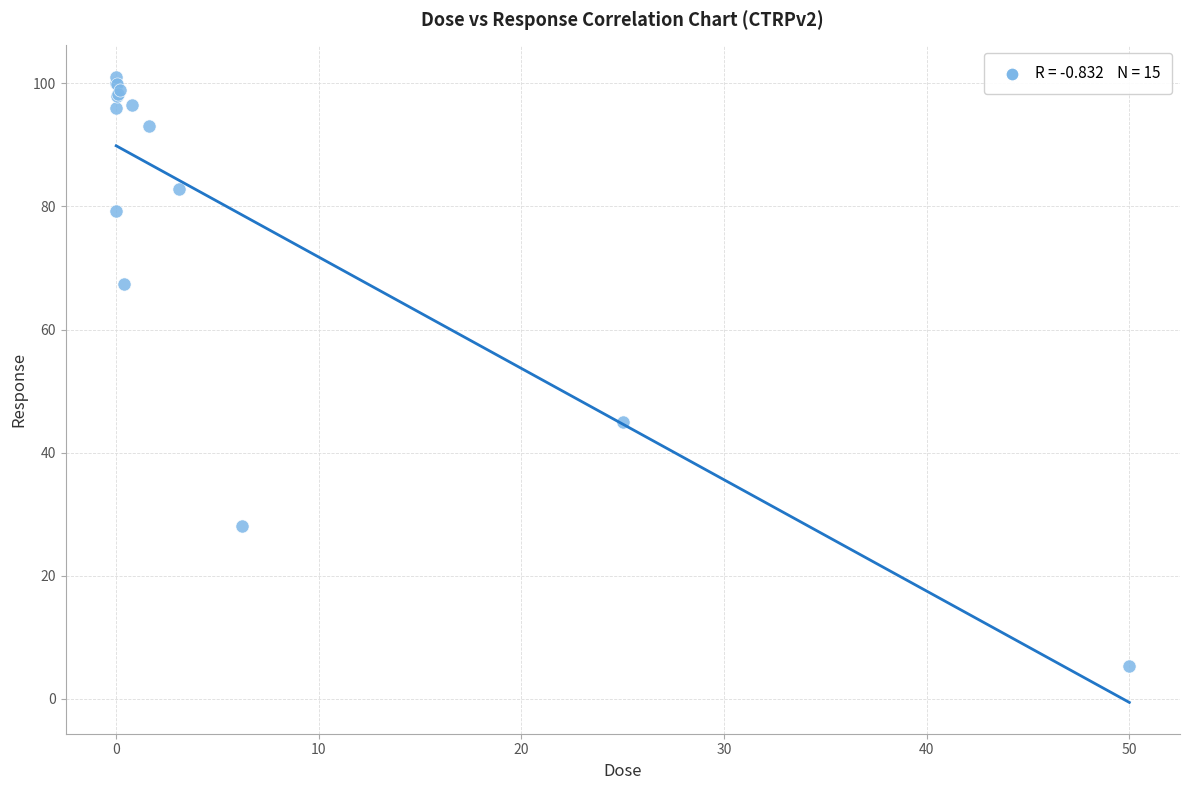

What Y value in the scatter plot is closest to 53?

45.0